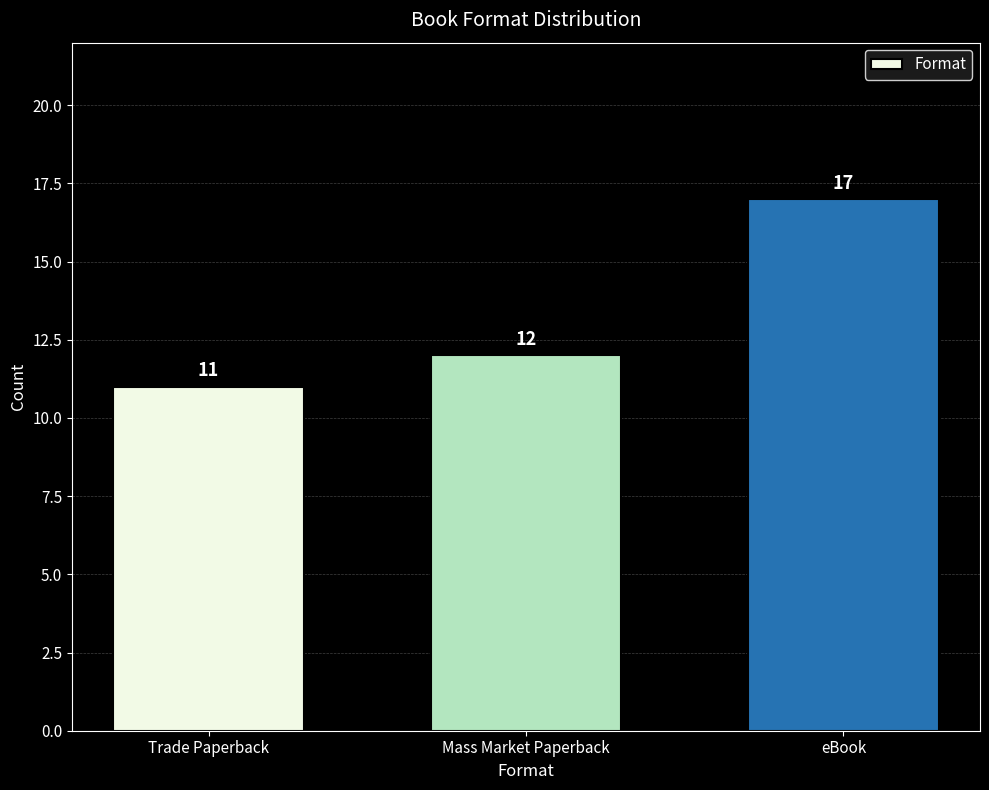

Count the values in the range 11 to 17.

3